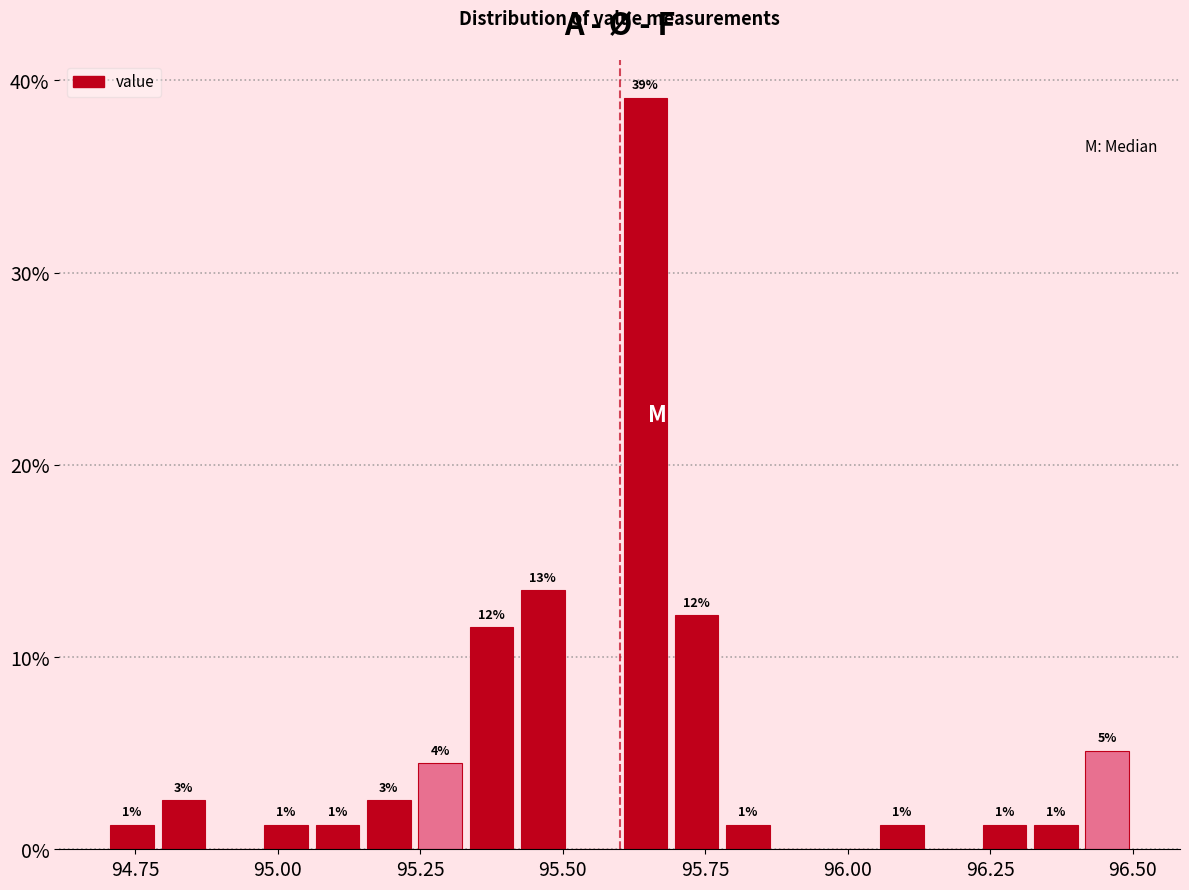

Read against the x-axis, roughly where is the centre of the tallest bar?

95.65